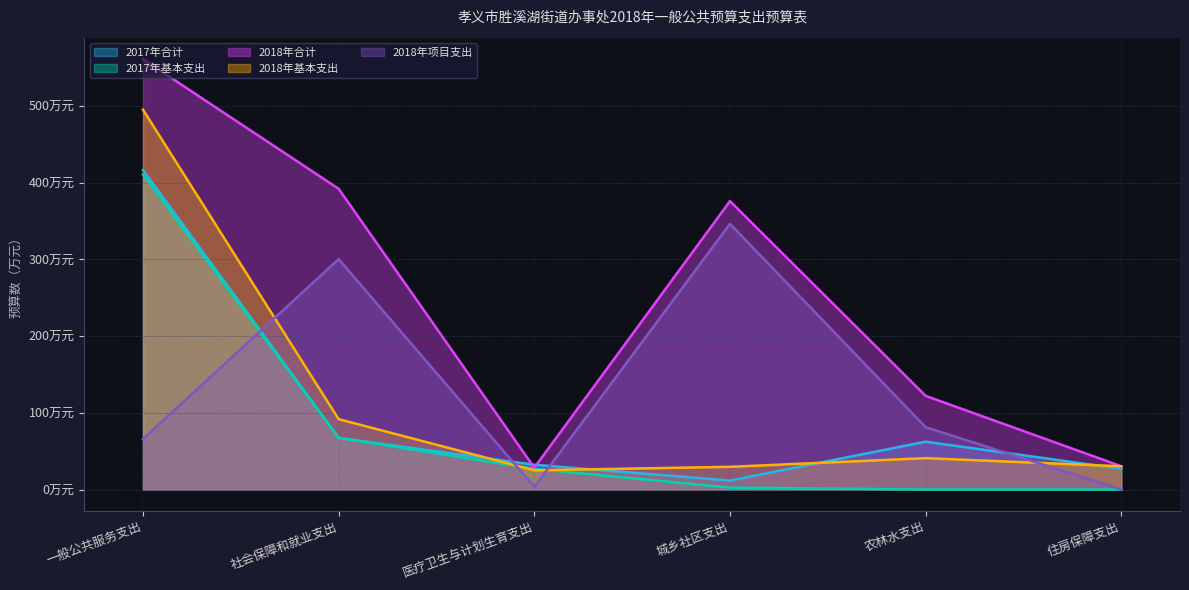

What are all the series names shown in the legend?

2017年合计, 2017年基本支出, 2018年合计, 2018年基本支出, 2018年项目支出